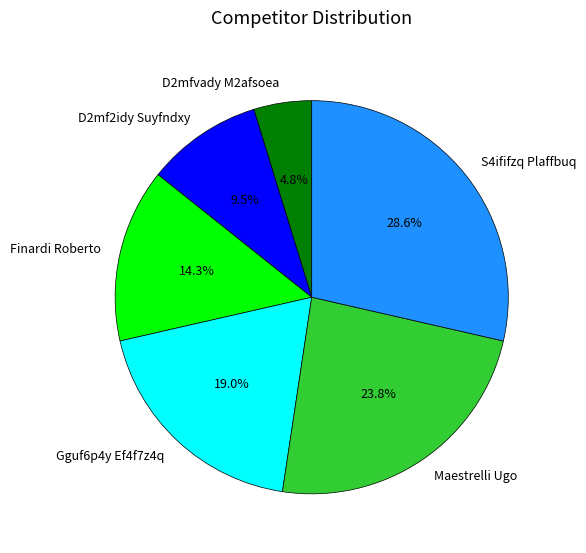

To the nearest percent, what is the difference between the D2mfvady M2afsoea and Finardi Roberto slice percentages?

10%